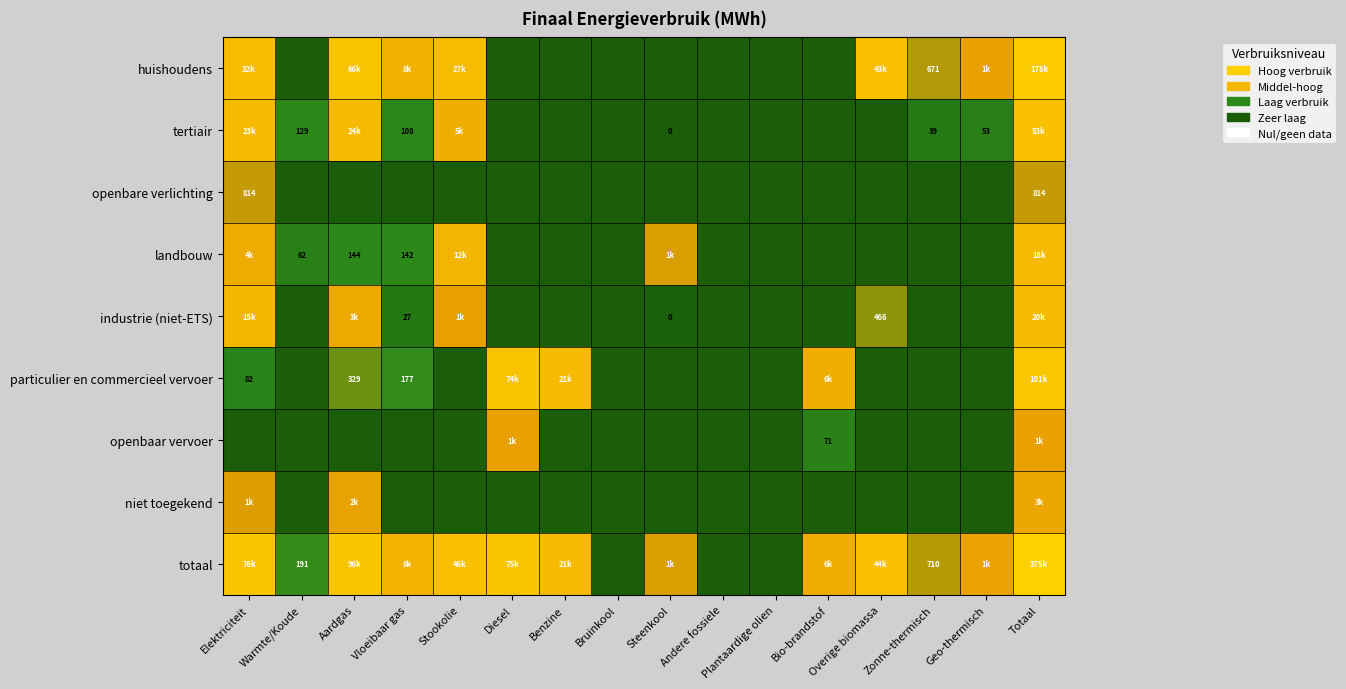

How many data points in particulier en commercieel vervoer are above 0?

7